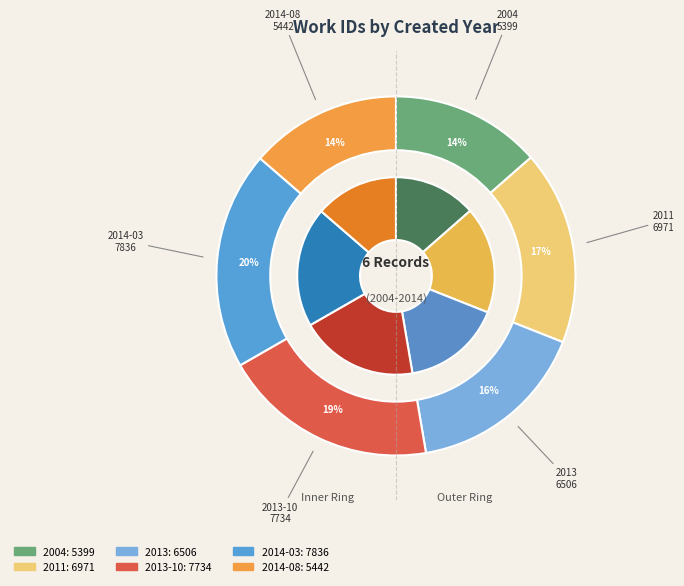

What is the ratio of the value at 2014-08 to the value at 2014-03?

0.7